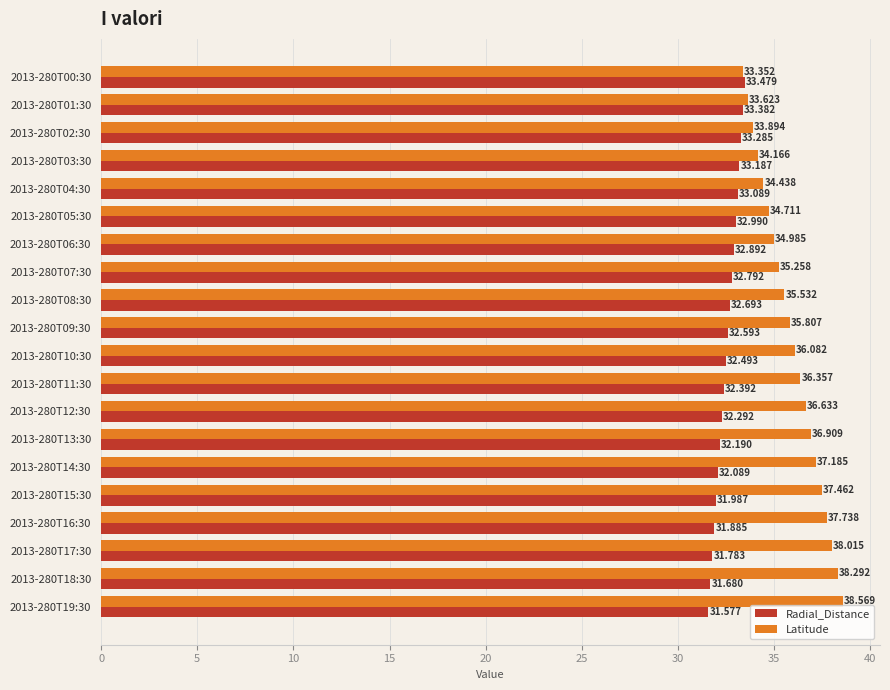

At how many categories does at least one series exceed 34?

17